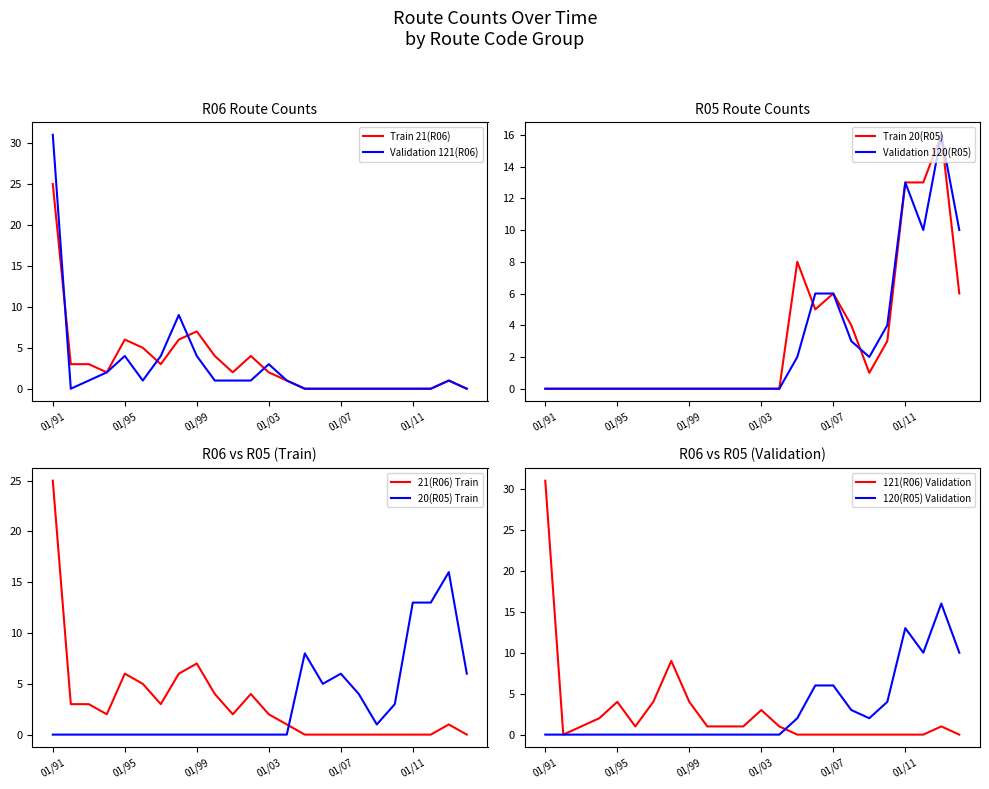

Between 04/01/06 and 04/01/93, which is larger?

04/01/93